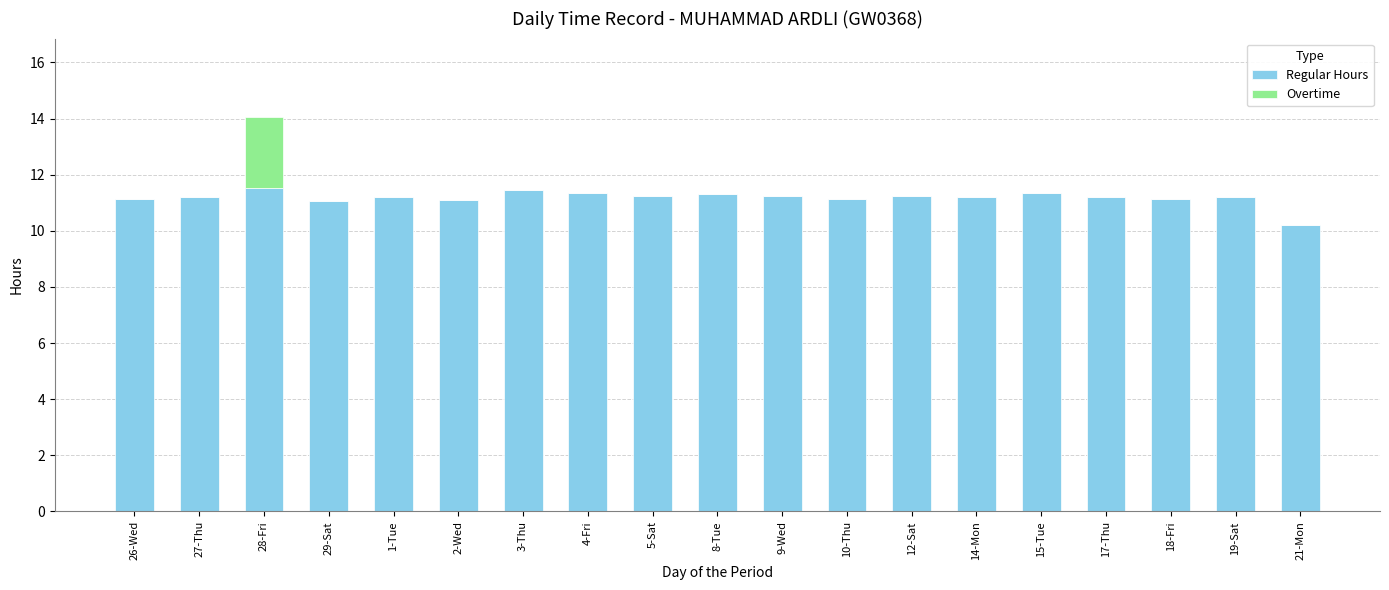

The Regular Hours series shows 17.6 at 28-Fri. True or false?

False